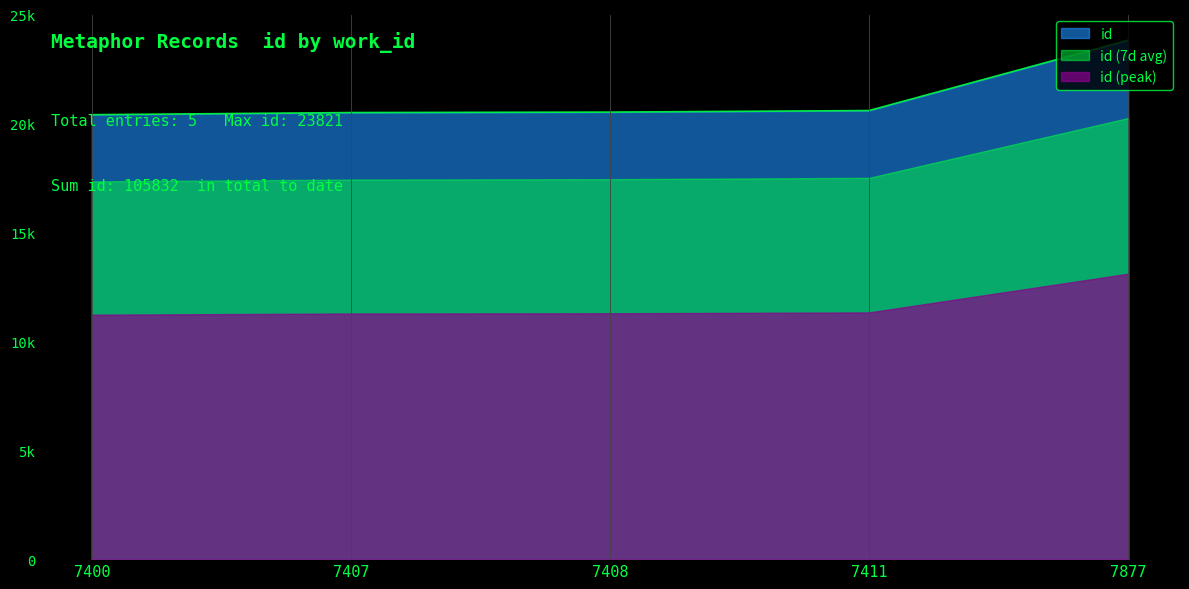

What is the maximum value shown in the chart?

23821